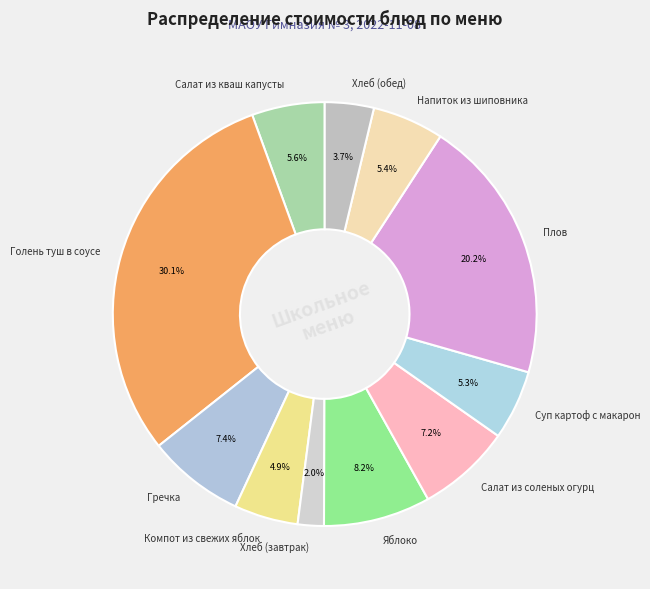

What is the ratio of the value at Салат из соленых огурц to the value at Компот из свежих яблок?

1.5